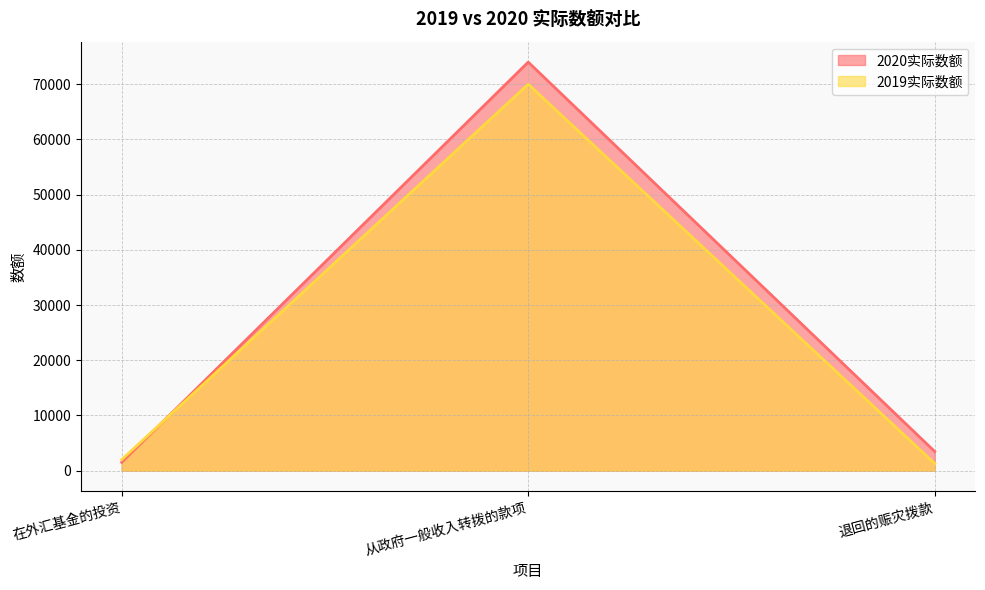

What position from the right is 从政府一般收入转拨的款项?

2